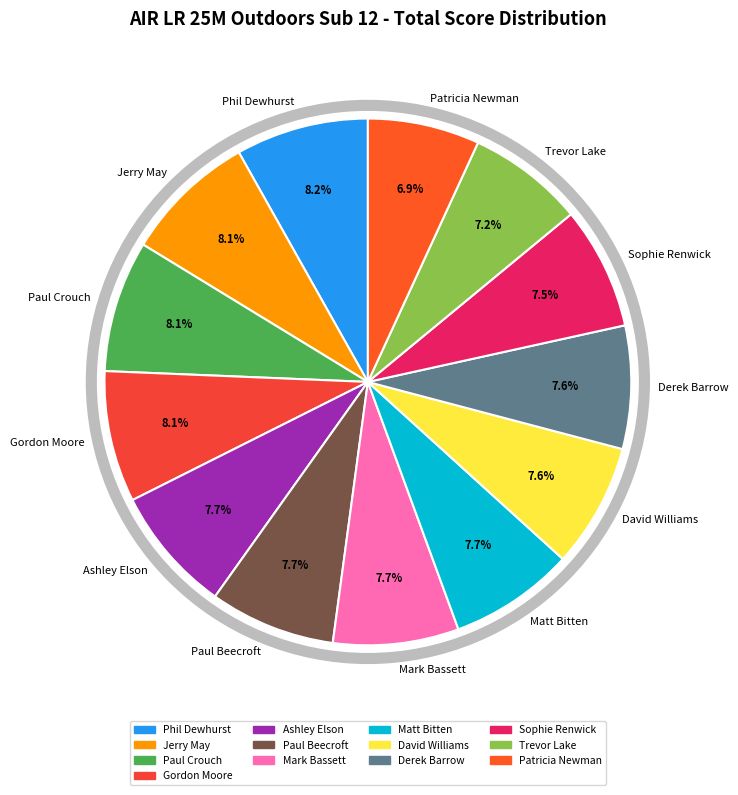

How much of the chart is everything except Derek Barrow?

92.4%